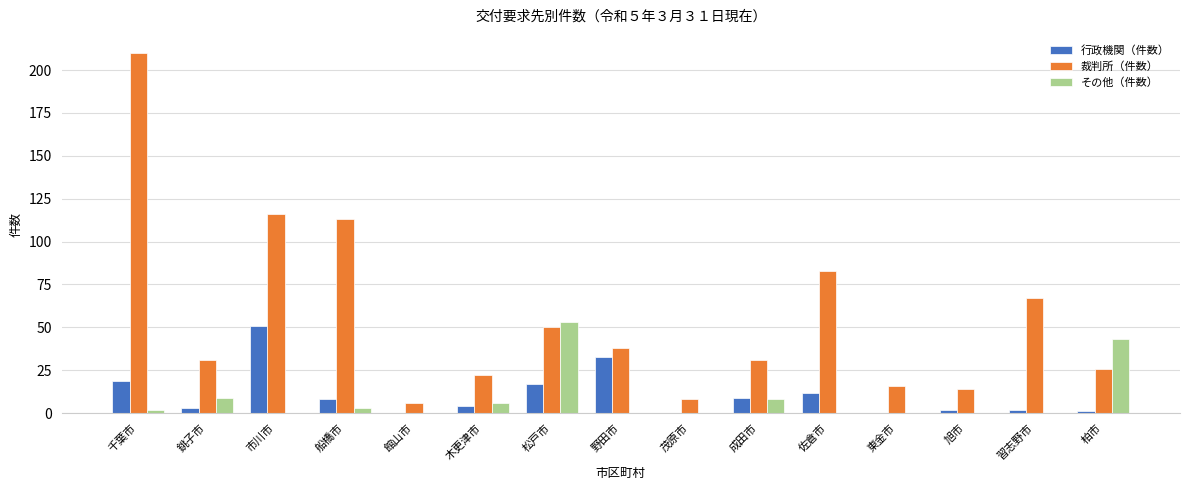

Between 茂原市 and 成田市, which series saw the biggest shift?

裁判所（件数）